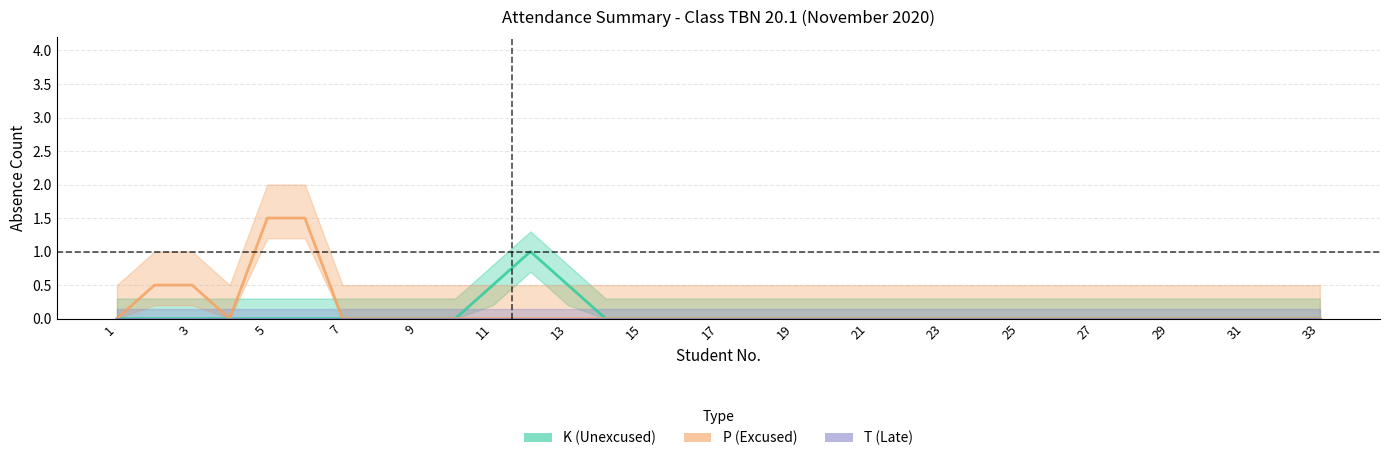

Is the value of P (Excused) at 13 greater than the value of T (Late) at 11?

No